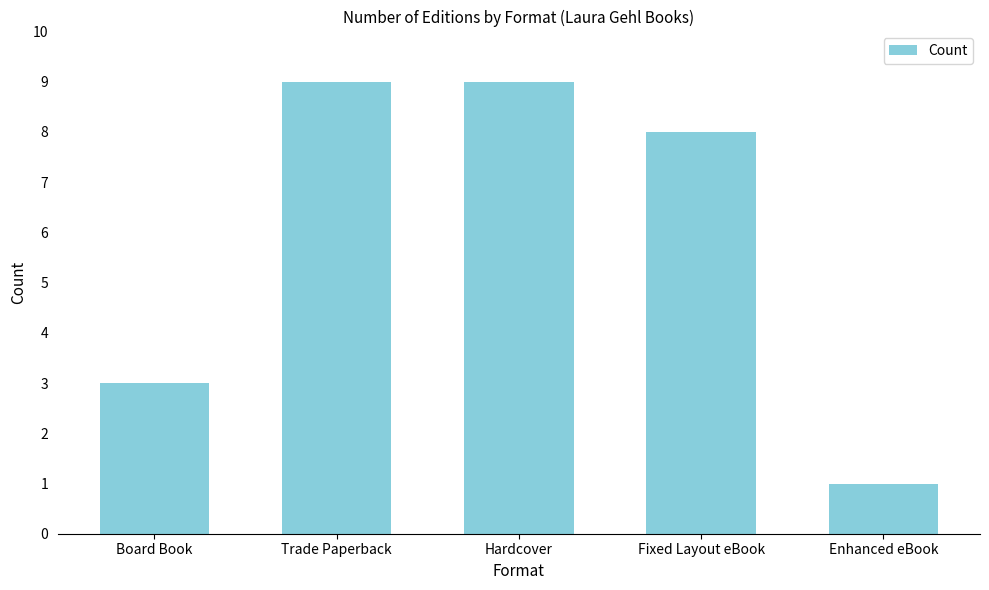

What is the sum of all values?

30